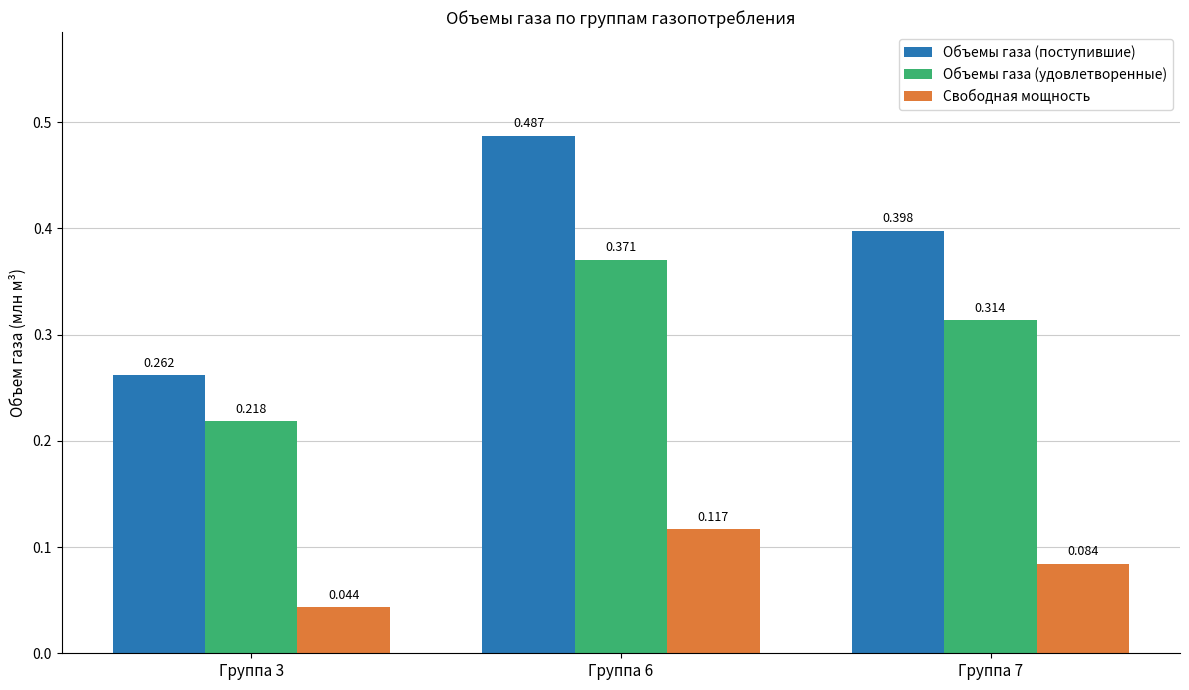

Count the Объемы газа (поступившие) values in the range 0 to 1.

3